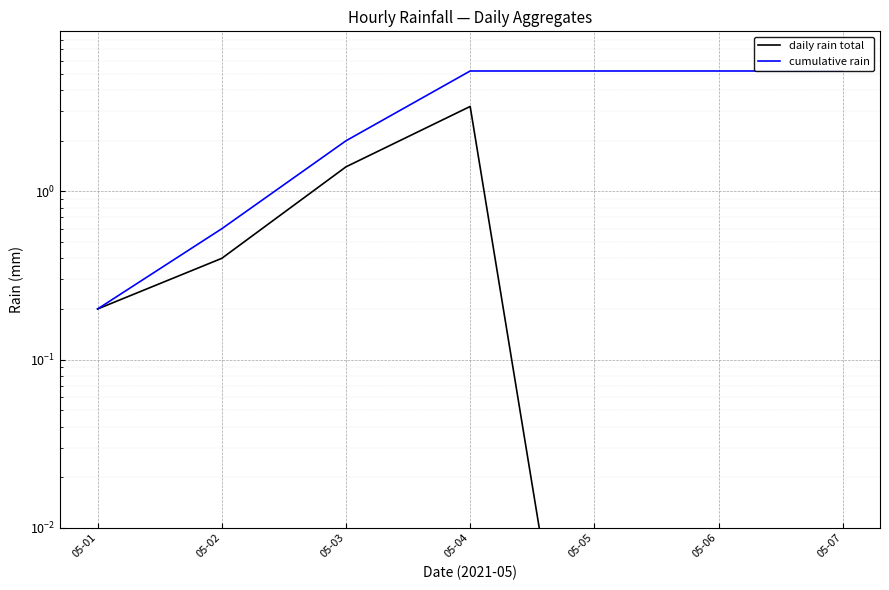

What is the greatest value displayed?

5.2